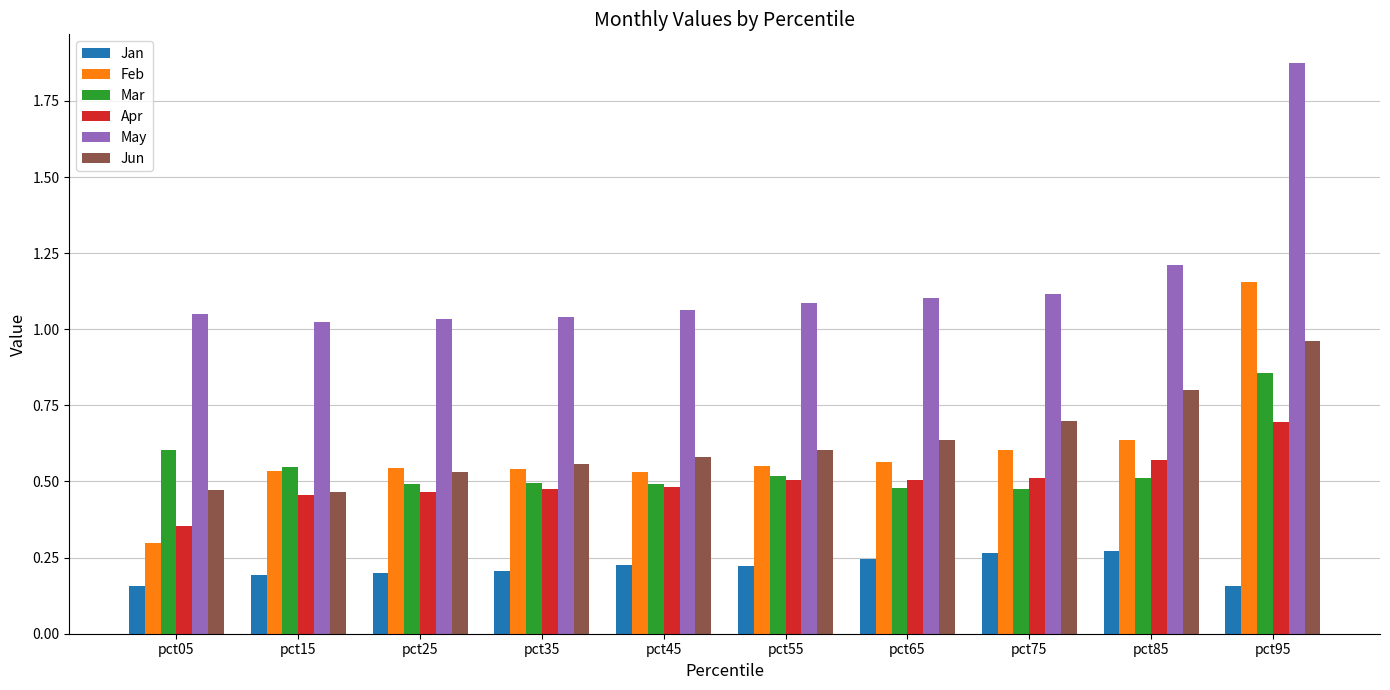

List the series in order of their peak value, lowest first.

Jan, Apr, Mar, Jun, Feb, May